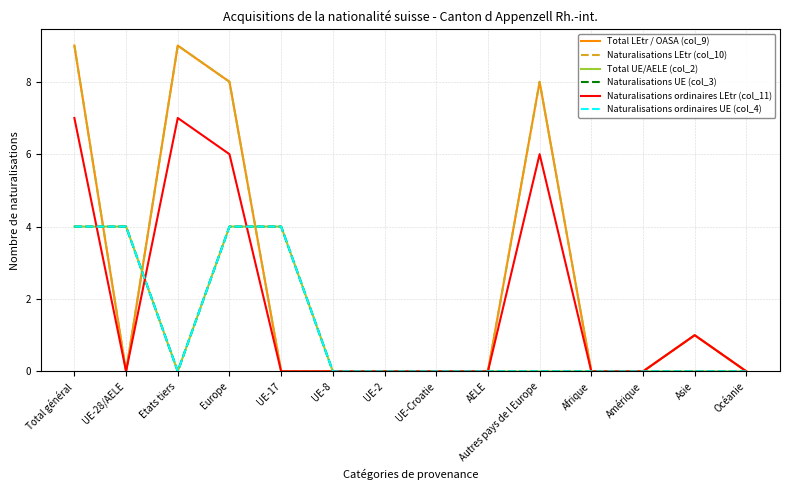

Is this an area chart (filled region under the line)?

No